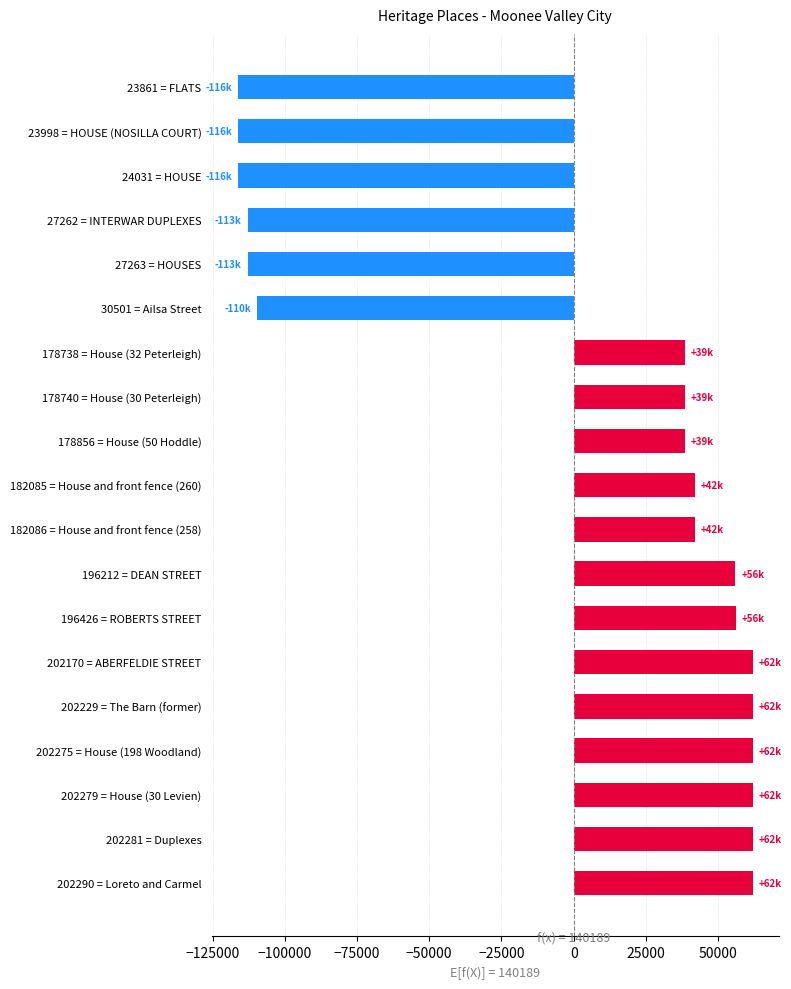

What is the difference between the maximum and minimum values?

178429.0